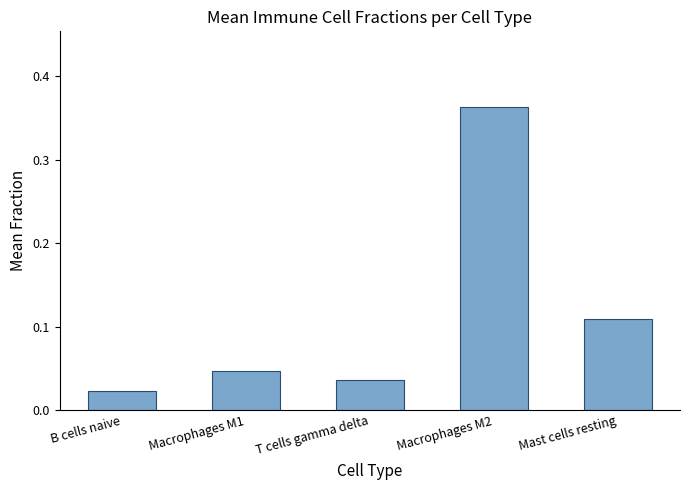

What is the label of the 3rd bar from the right?

T cells gamma delta